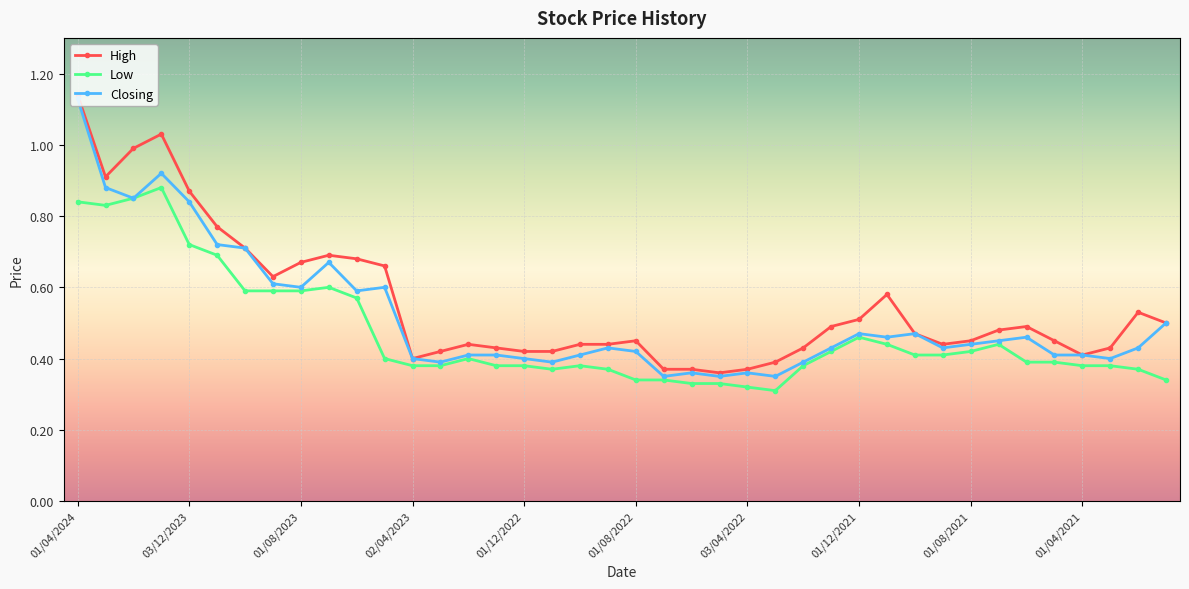

True or false: High has more than 0 points higher than both neighbors.

True